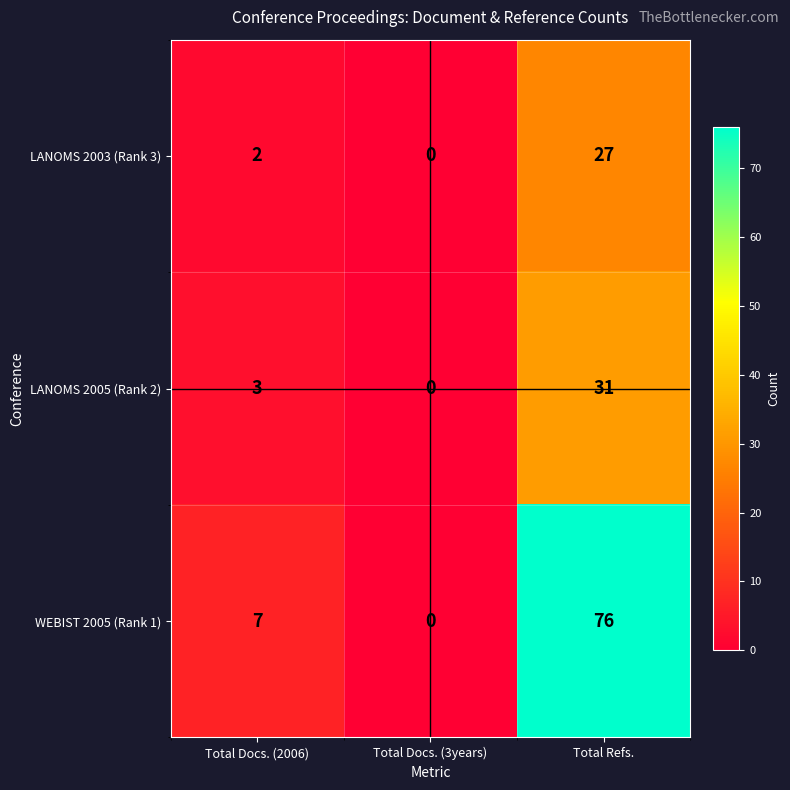

How many categories are shown in the chart?

3